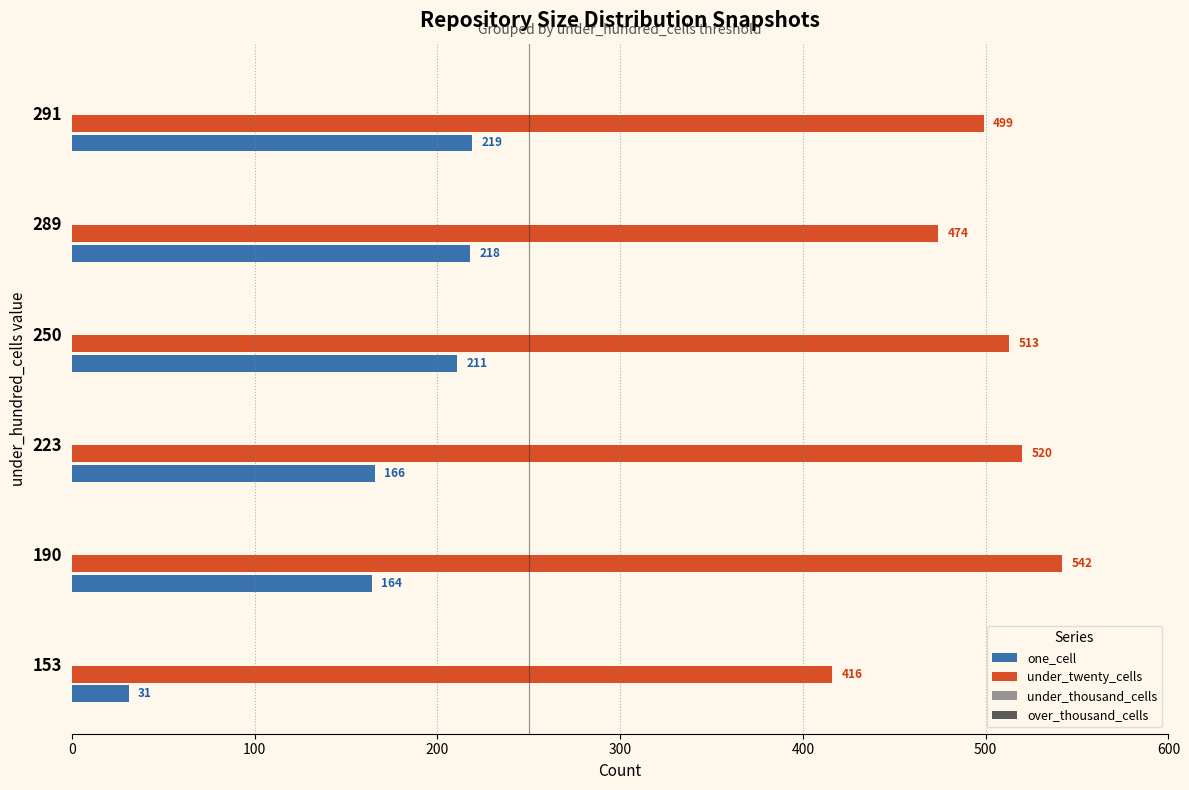

At which label does one_cell reach its minimum?

153